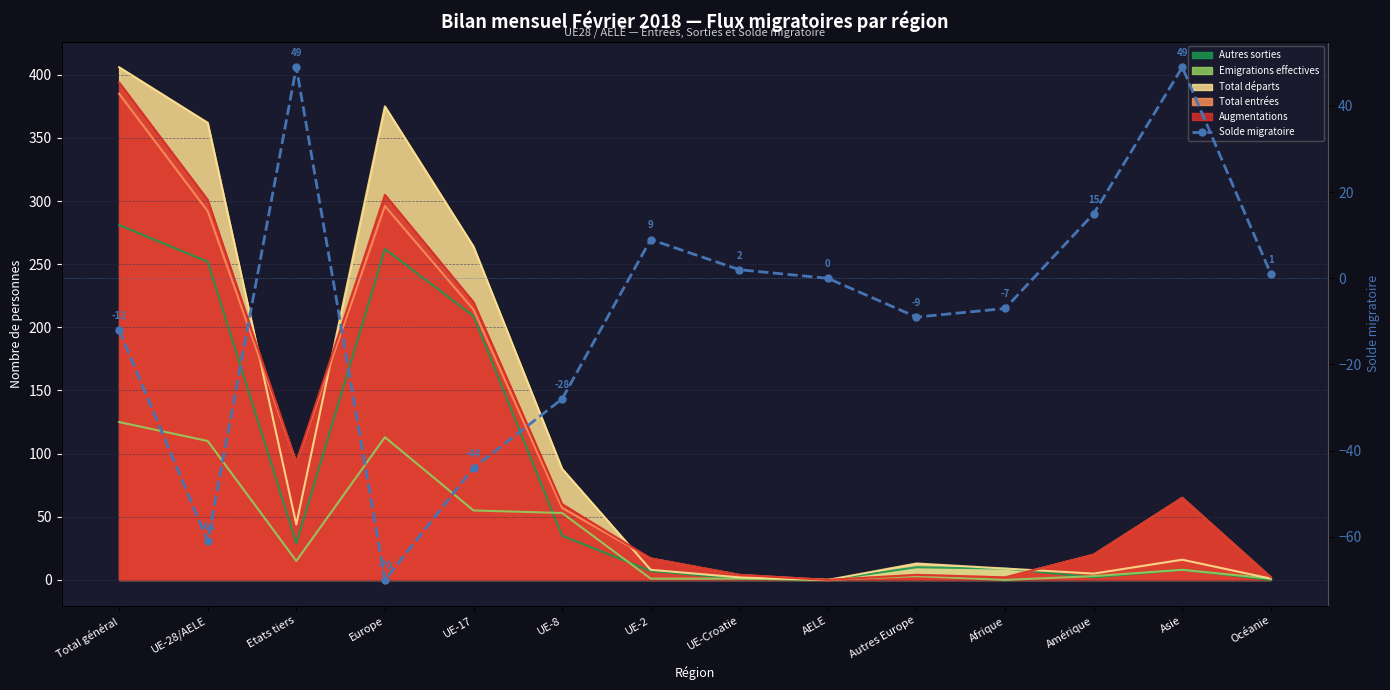

The chart shows a value of -70 at AELE. True or false?

False